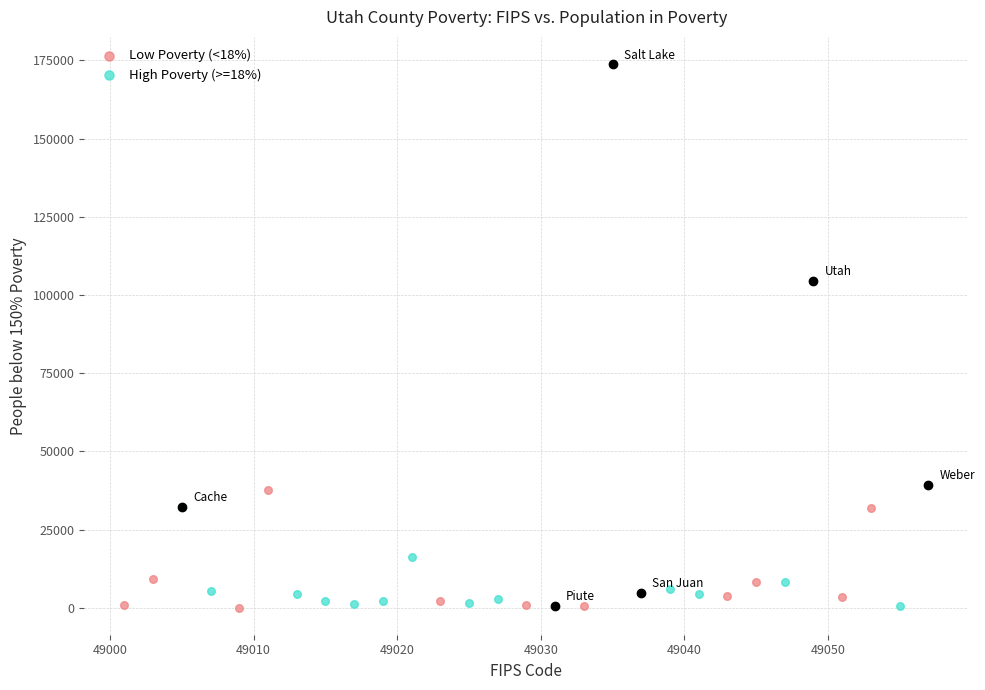

Which series has the widest spread of Y values?

Low Poverty (<18%)